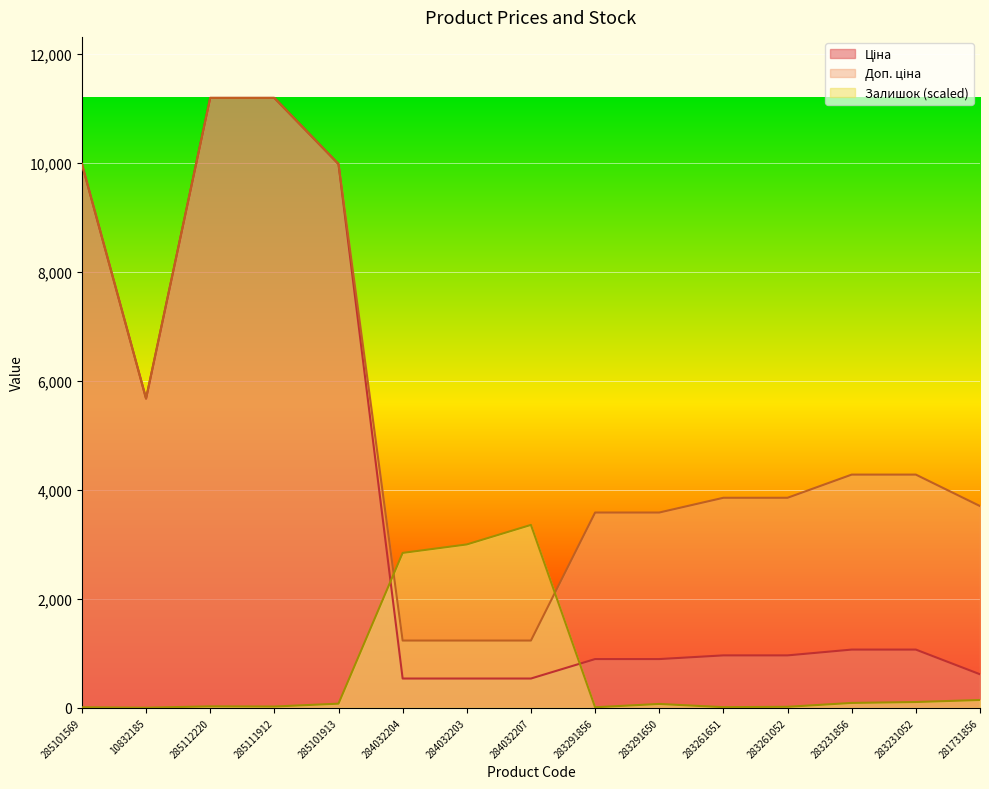

Reading left to right, list all the values displayed in this chart.

Ціна: 9975.0	5673.8	11188.2	11188.2	9975.0	539.0	539.0	539.0	895.9	895.9	963.5	963.5	1069.8	1069.8	617.0
Доп. ціна: 9975.0	5673.8	11188.2	11188.2	9975.0	1235.4	1235.4	1235.4	3583.6	3583.6	3854.0	3854.0	4279.1	4279.1	3701.9
Залишок: 11.8	3.4	28.7	25.4	77.7	2842.7	2998.2	3356.4	11.8	72.7	13.5	20.3	91.3	108.2	145.3